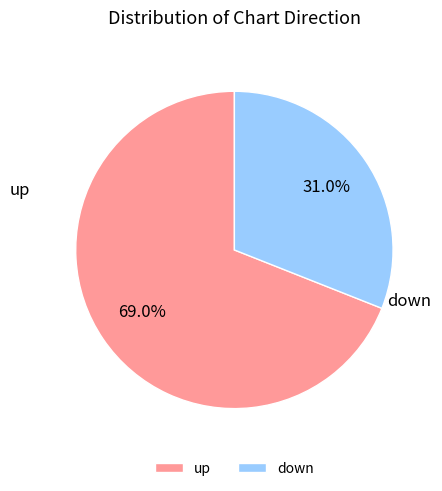

How much of the chart is everything except up?

31.0%